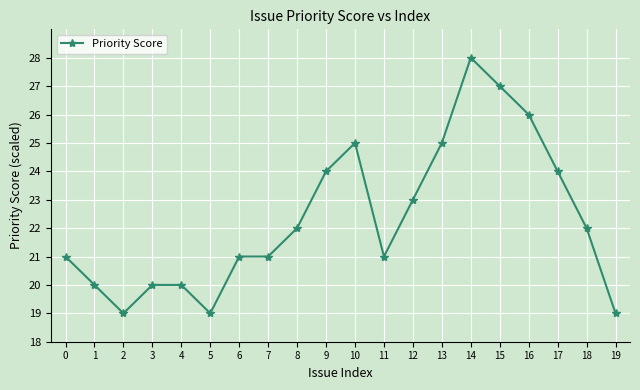

How many data points are less than 22?

10